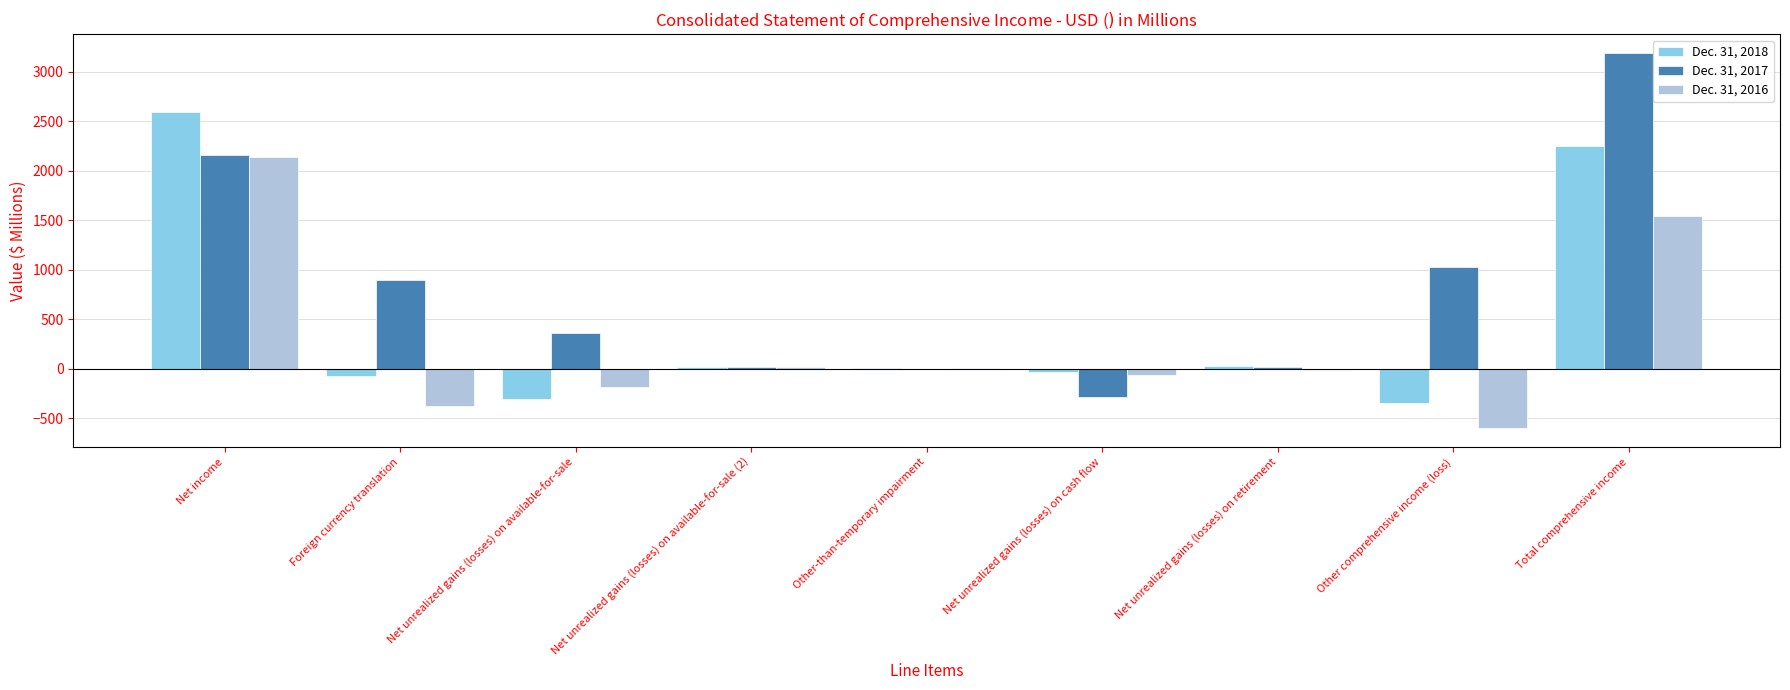

What is the total value across all series at Net unrealized gains (losses) on available-for-sale?

-116